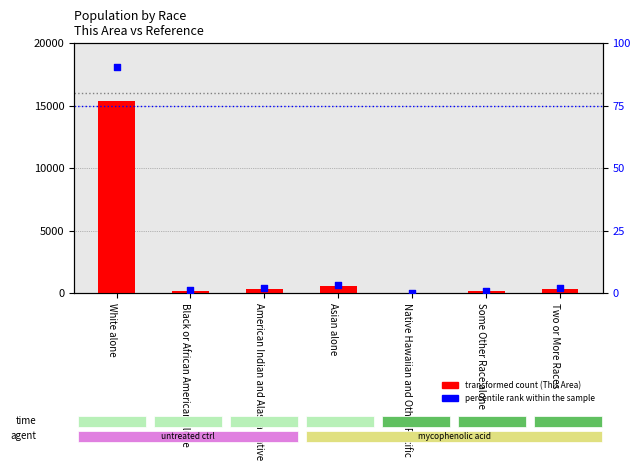

At how many categories does at least one series exceed 660?

1